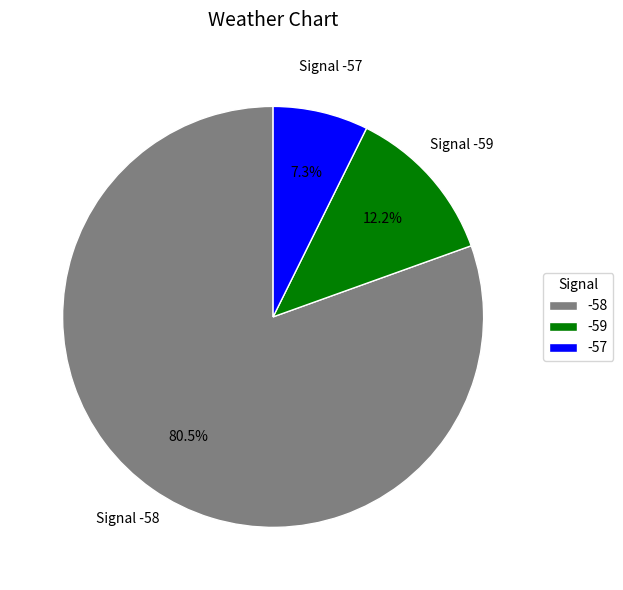

Rank the categories by value from lowest to highest.

-57, -59, -58